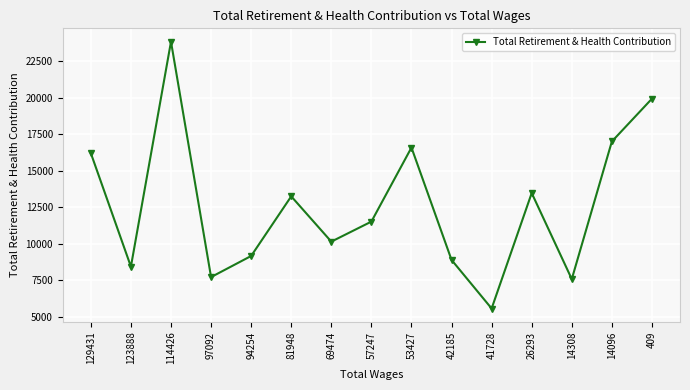

Where is the data nearest to the value 14701?

26293